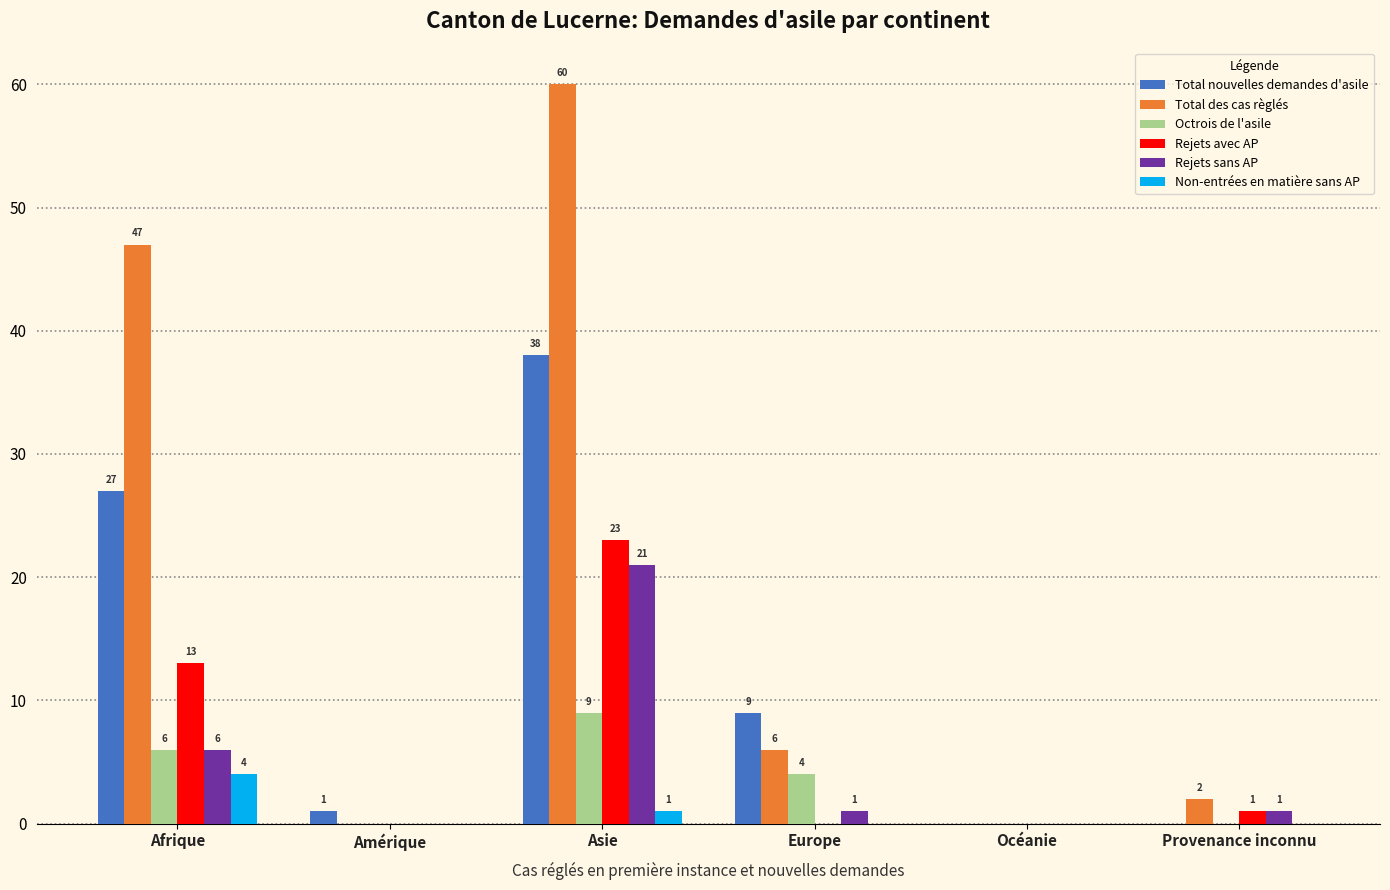

What are all the series names shown in the legend?

Total nouvelles demandes d'asile, Total des cas règlés, Octrois de l'asile, Rejets avec AP, Rejets sans AP, Non-entrées en matière sans AP